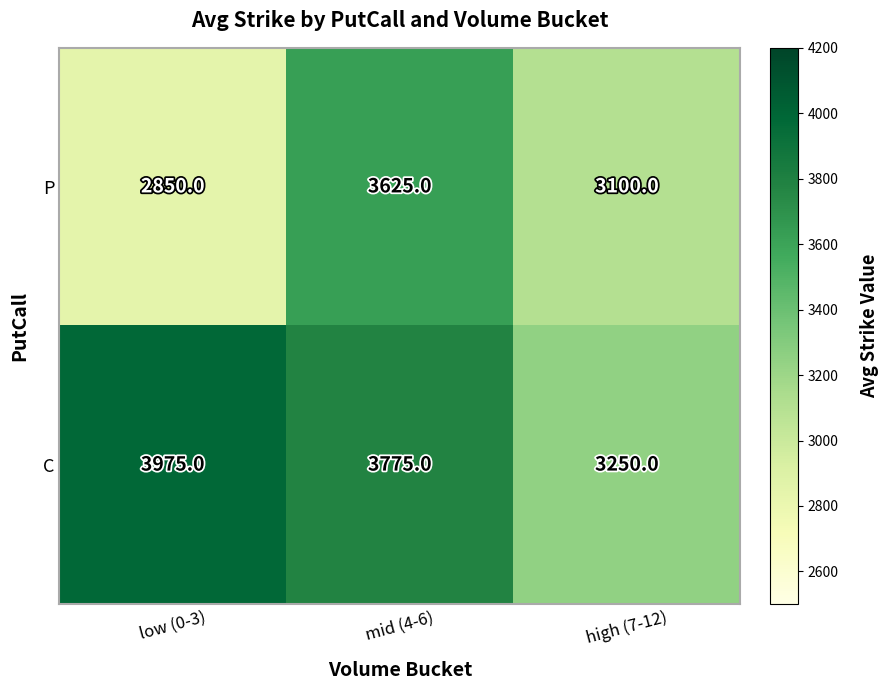

What is the difference between the highest and lowest values at mid (4-6)?

150